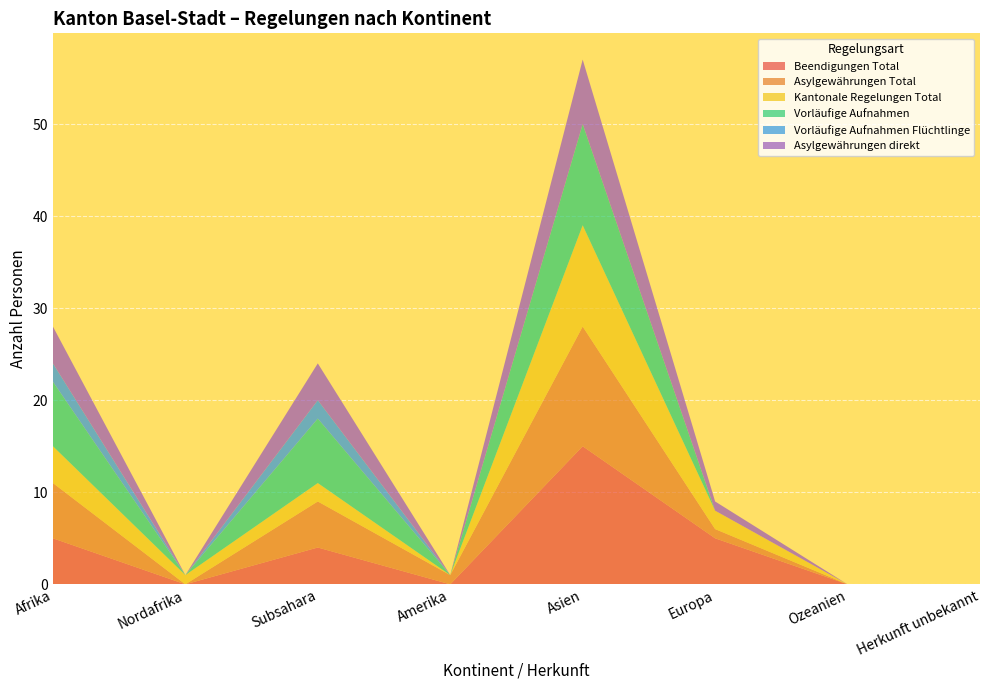

Reading right to left, extract all data points from this chart.

Beendigungen Total: 0	0	5	15	0	4	0	5
Asylgewährungen Total: 0	0	1	13	1	5	0	6
Kantonale Regelungen Total: 0	0	2	11	0	2	1	4
Vorläufige Aufnahmen: 0	0	0	11	0	7	0	7
Vorläufige Aufnahmen Flüchtlinge: 0	0	0	0	0	2	0	2
Asylgewährungen direkt: 0	0	1	7	0	4	0	4